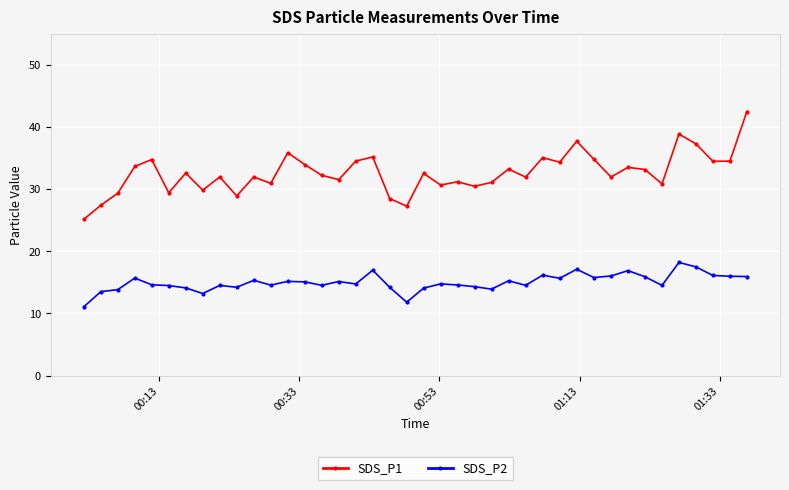

What is the value of the SDS_P1 point at the 30th from the left?

37.7